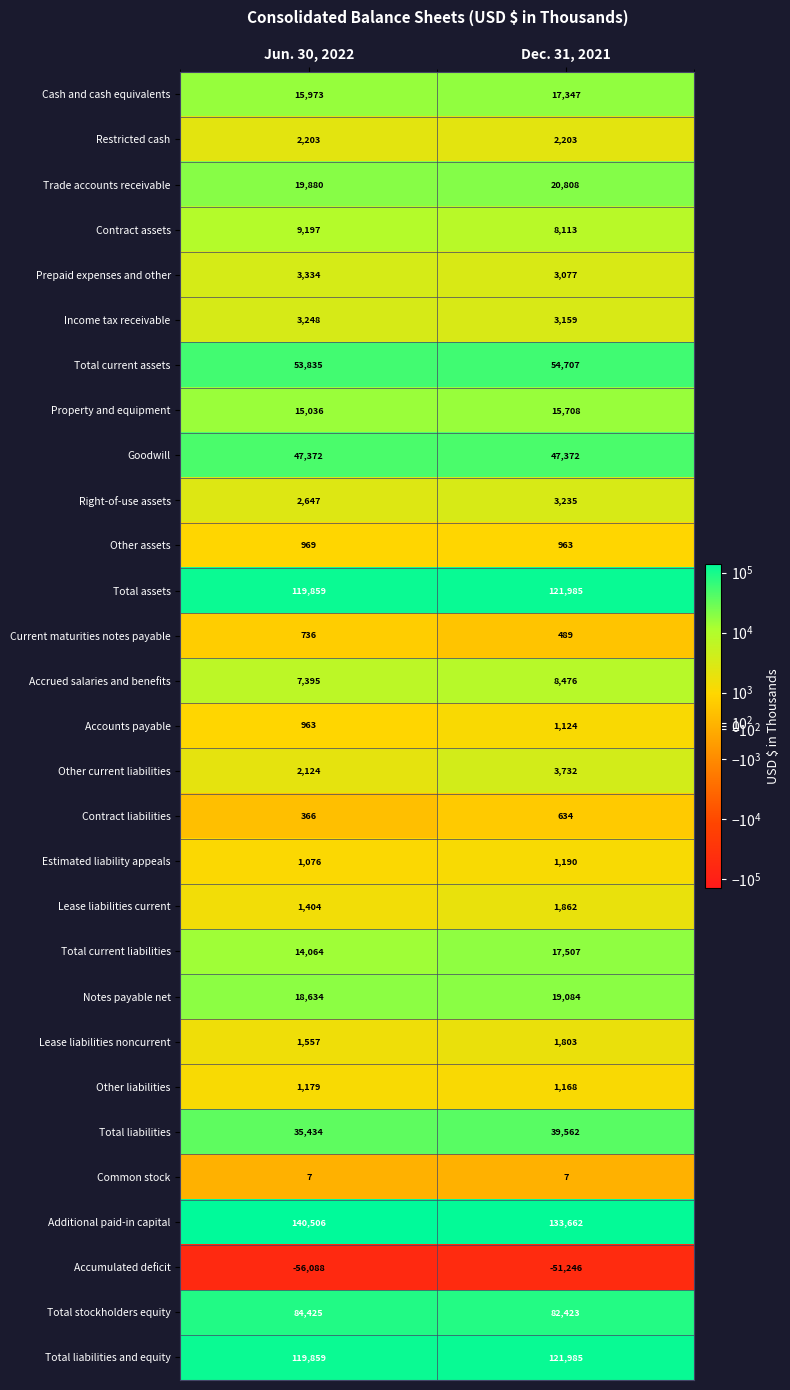

What is the difference between the maximum and minimum values in the Total liabilities and equity series?

2126